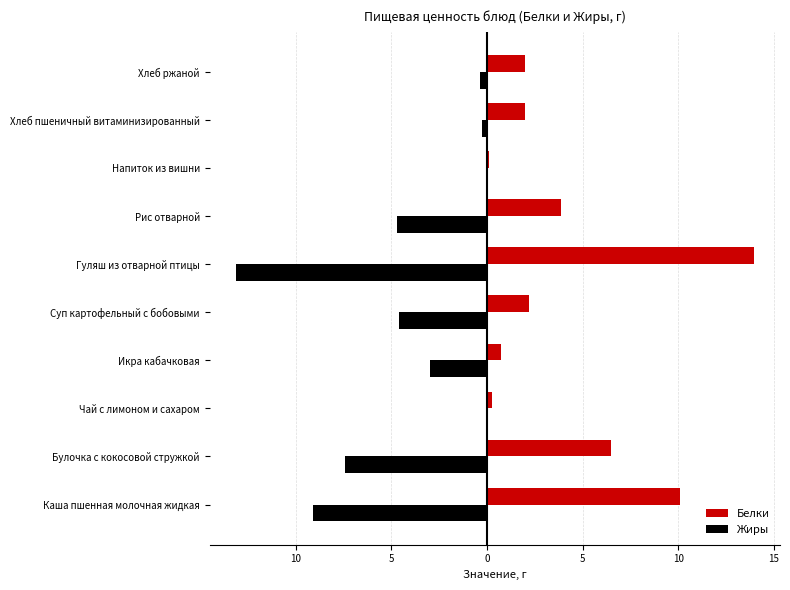

What is the difference between the maximum and second lowest values in the Белки series?

13.7